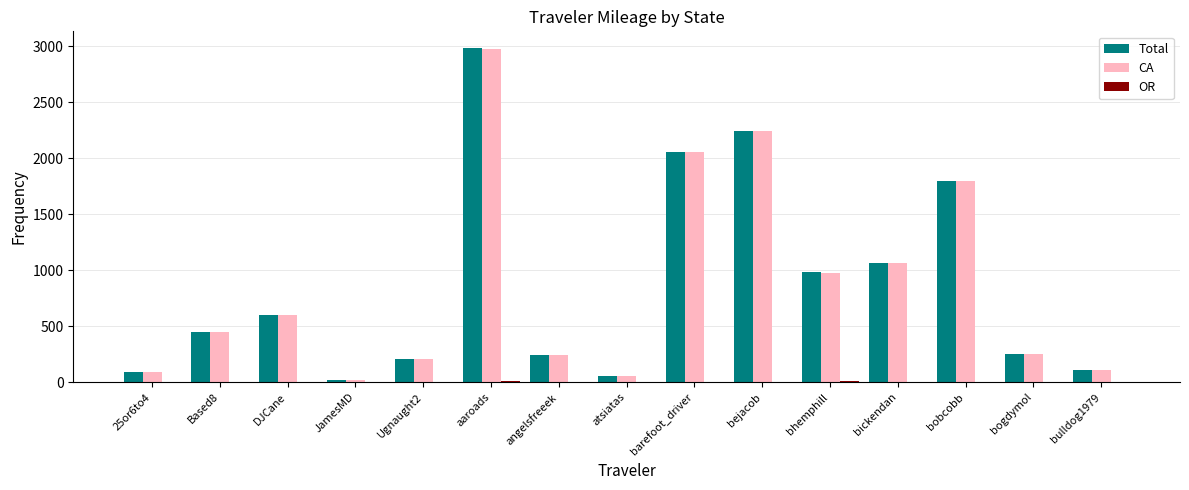

At which category is the sum across all series the highest?

aaroads